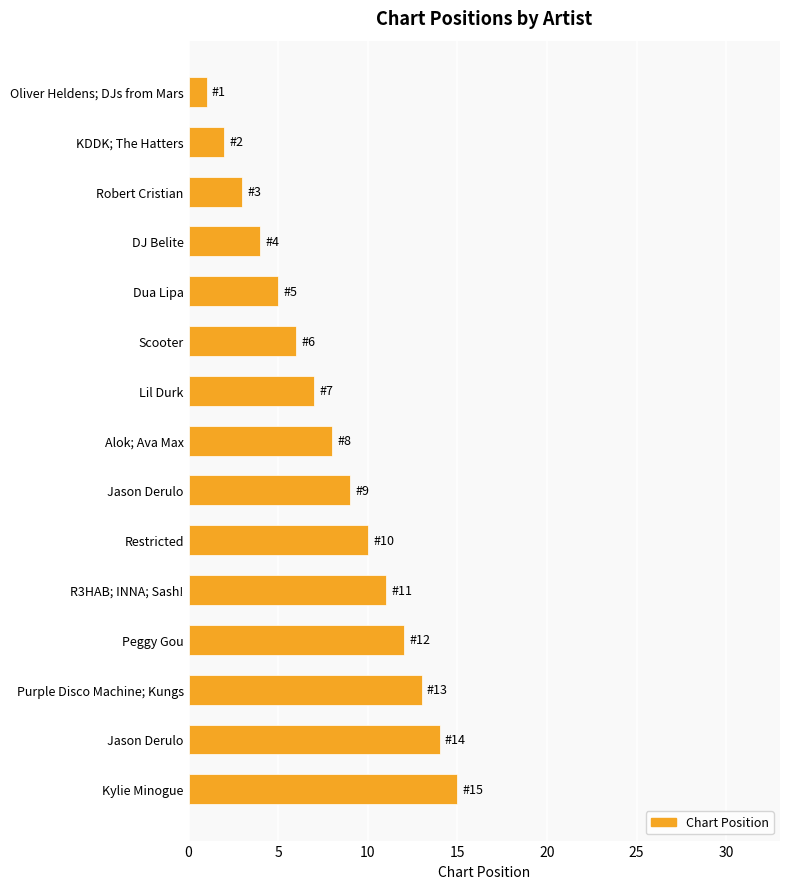

How many data points are less than 8?

7